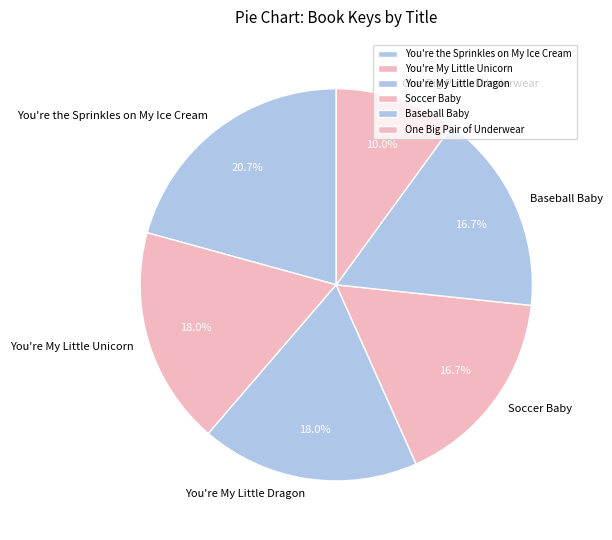

The You're the Sprinkles on My Ice Cream slice represents 21% of the pie. True or false?

True